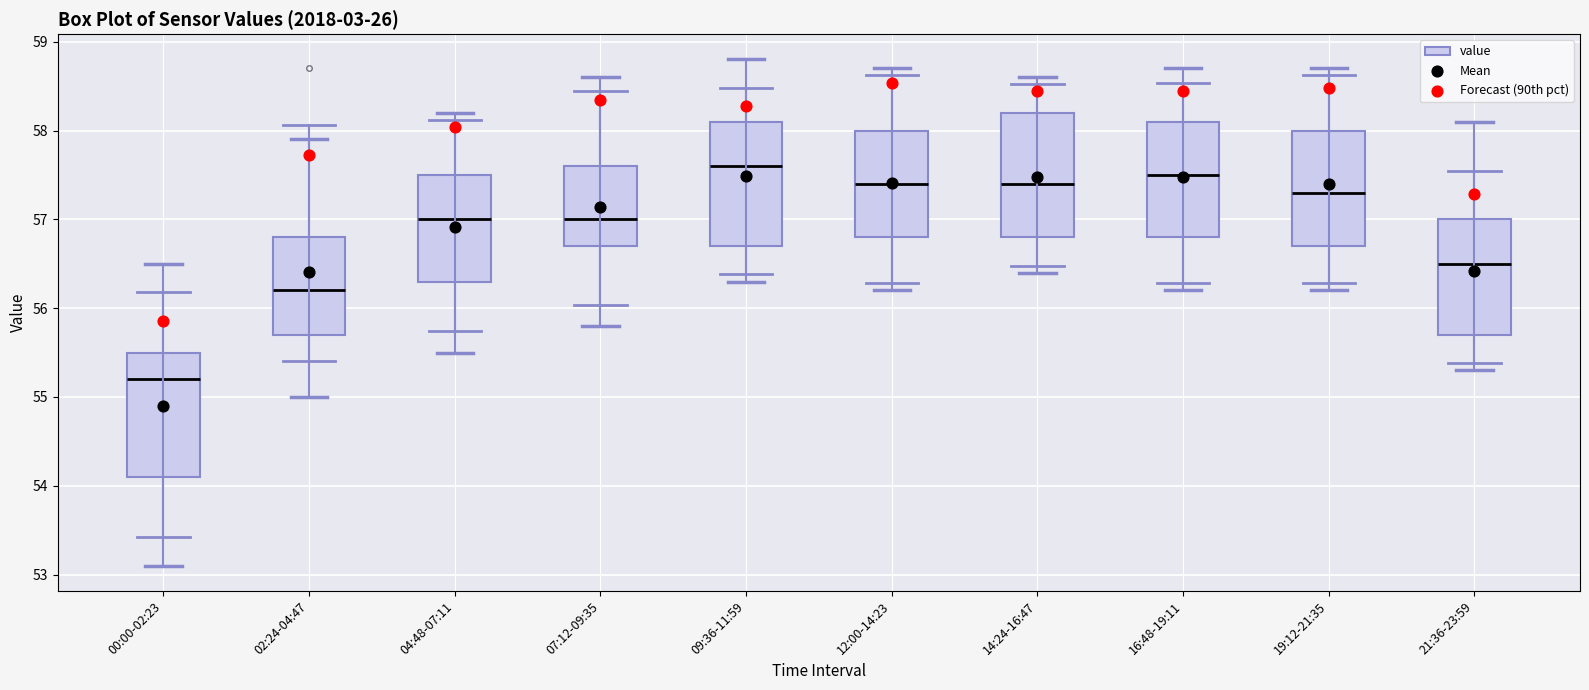

Which box's median line is the highest?

09:36-11:59